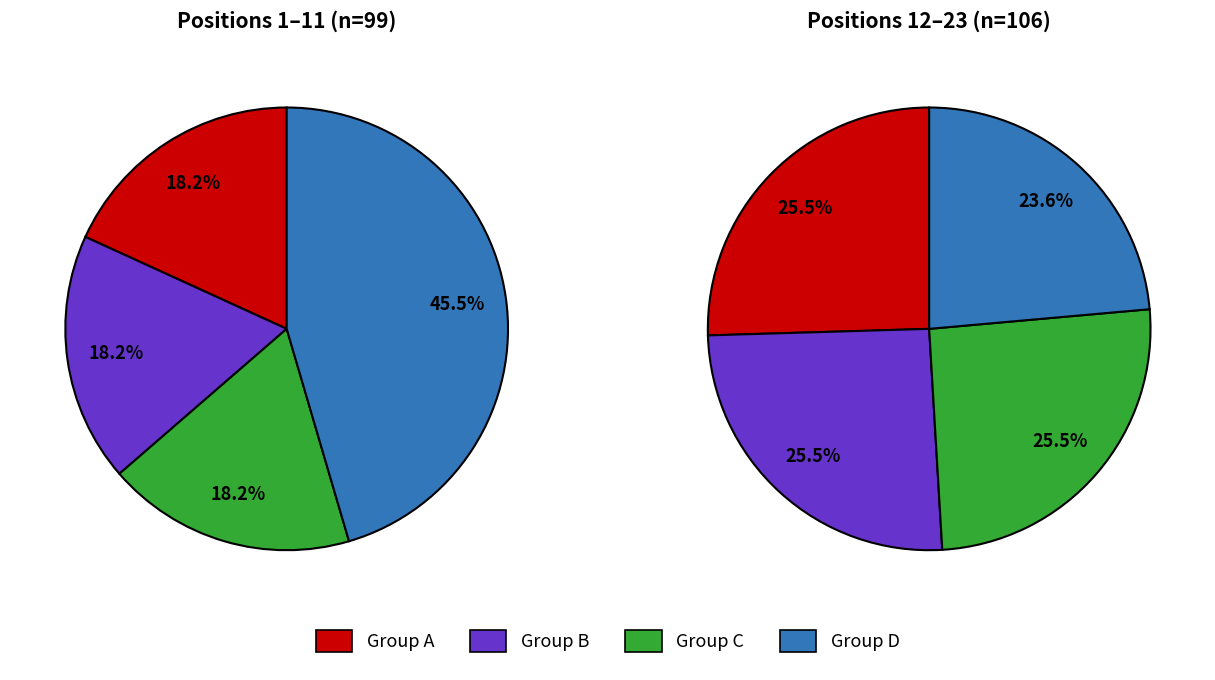

Is there a majority slice in this chart?

No